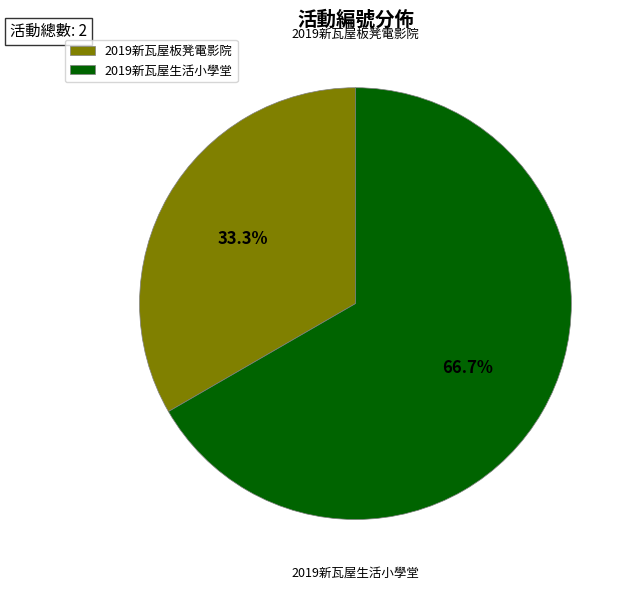

Is it true that 2019新瓦屋生活小學堂 is 67% of the pie?

True